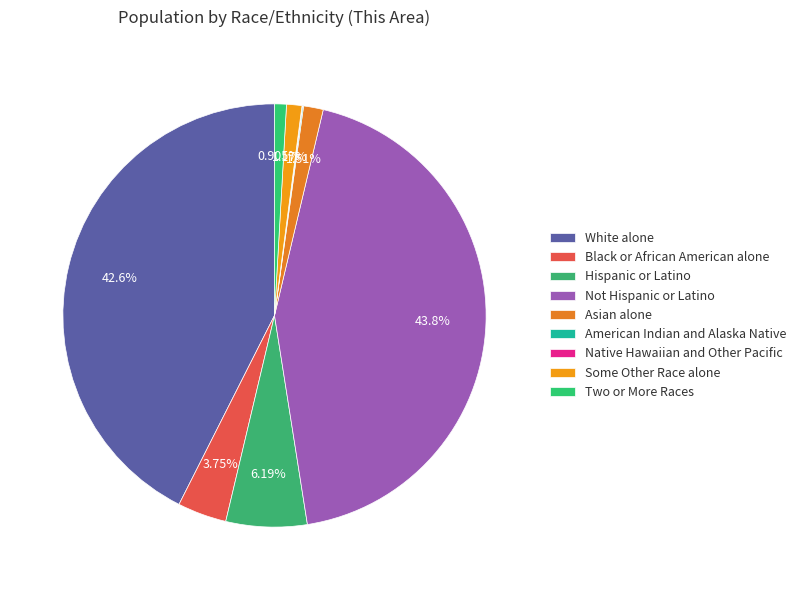

What is the largest slice in the pie chart?

Not Hispanic or Latino